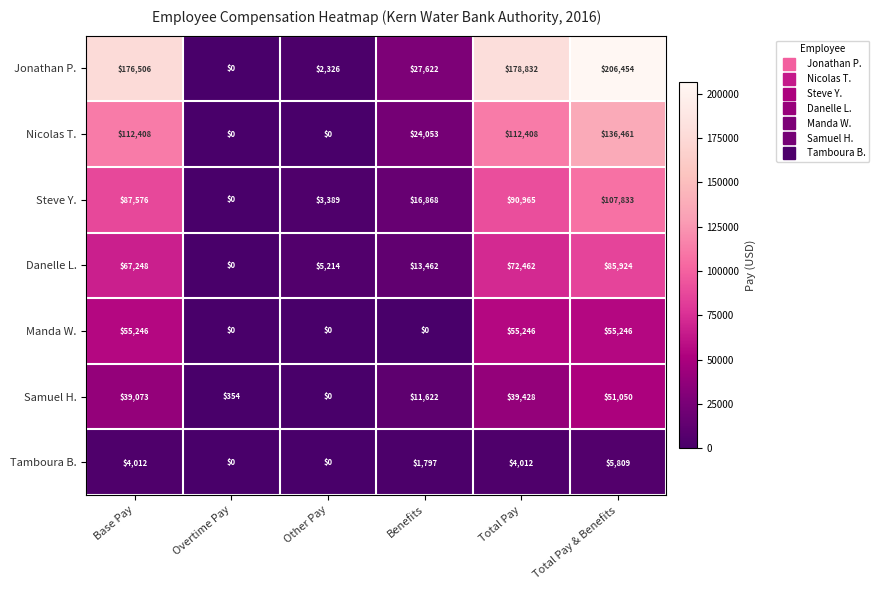

How many Nicolas T. values are between 0 and 112408?

5